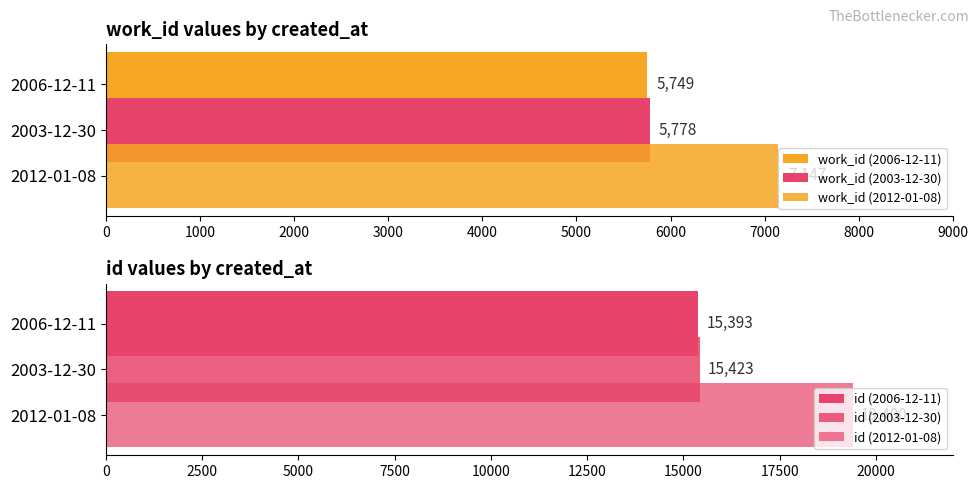

What is the sum of the id values at 2012-01-08 and 2003-12-30?

34823